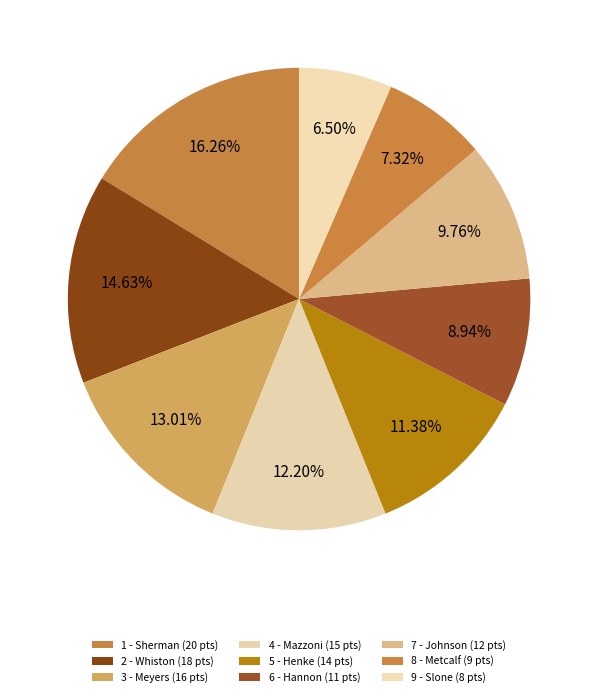

How many segments does this pie chart have?

9